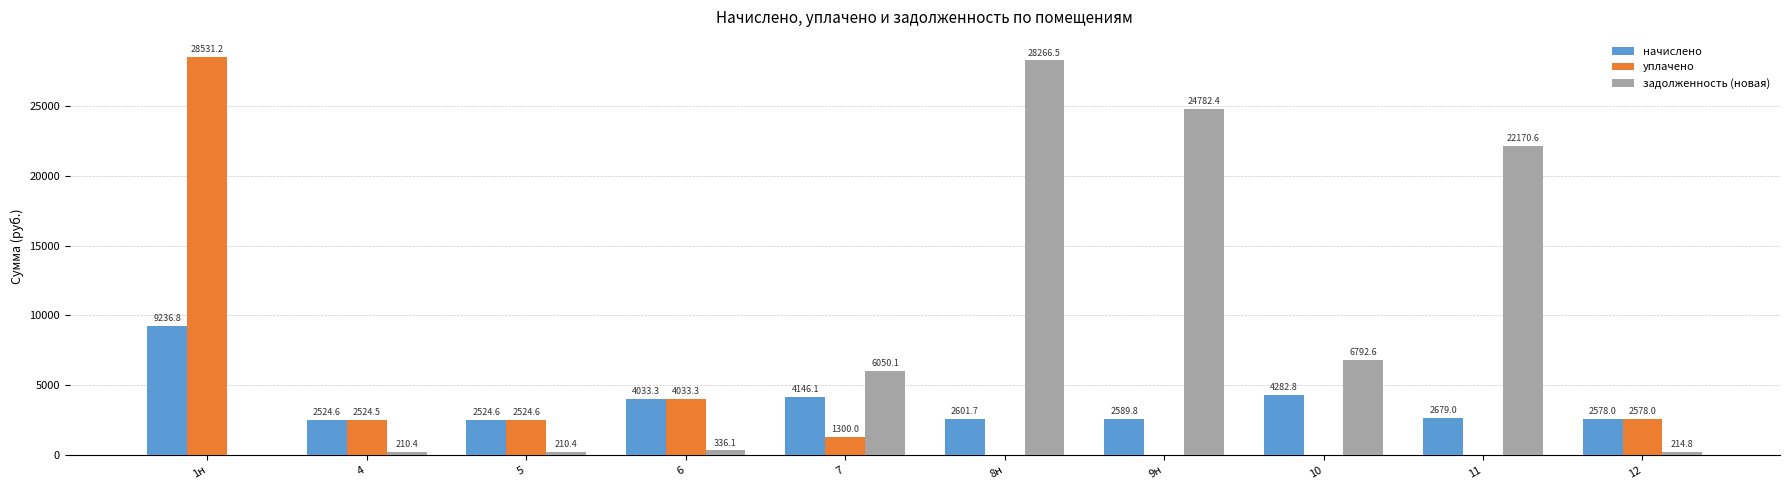

What is the sum of all задолженность (новая) values?

89034.0